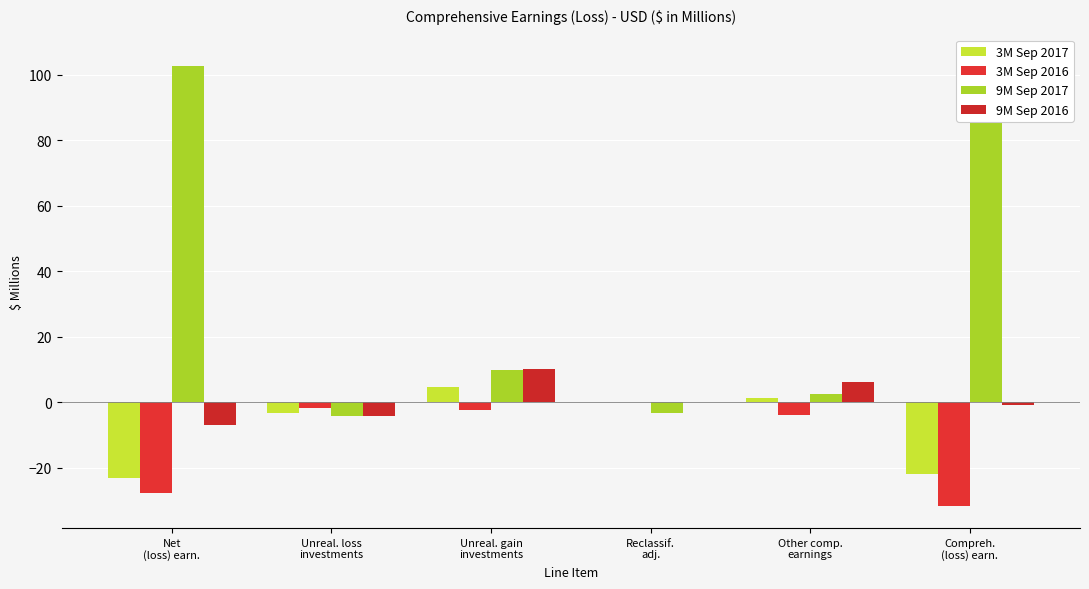

How many values in the 9M Sep 2017 series exceed 10?

2